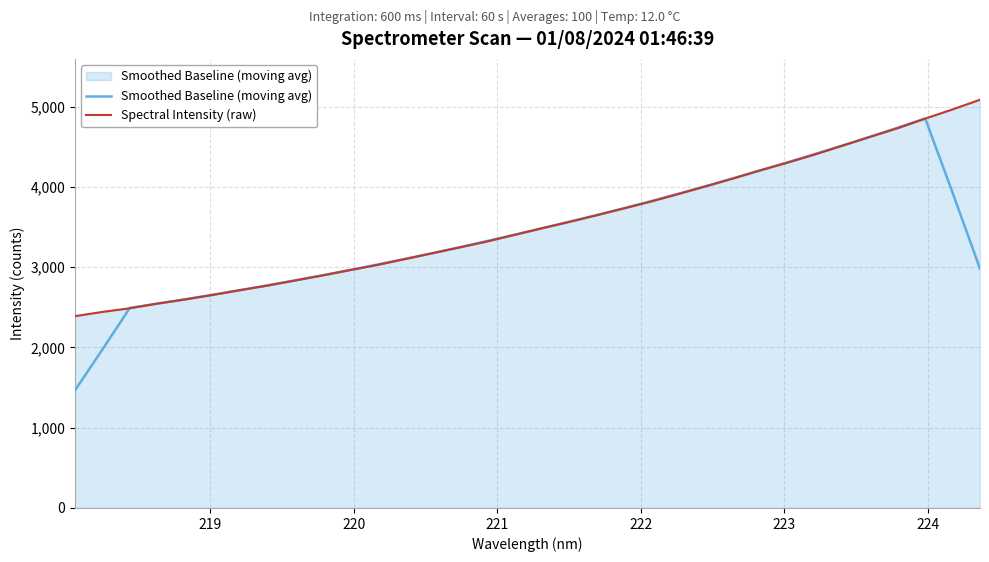

What is the average value of the Spectral Intensity (raw) series?

3544.3